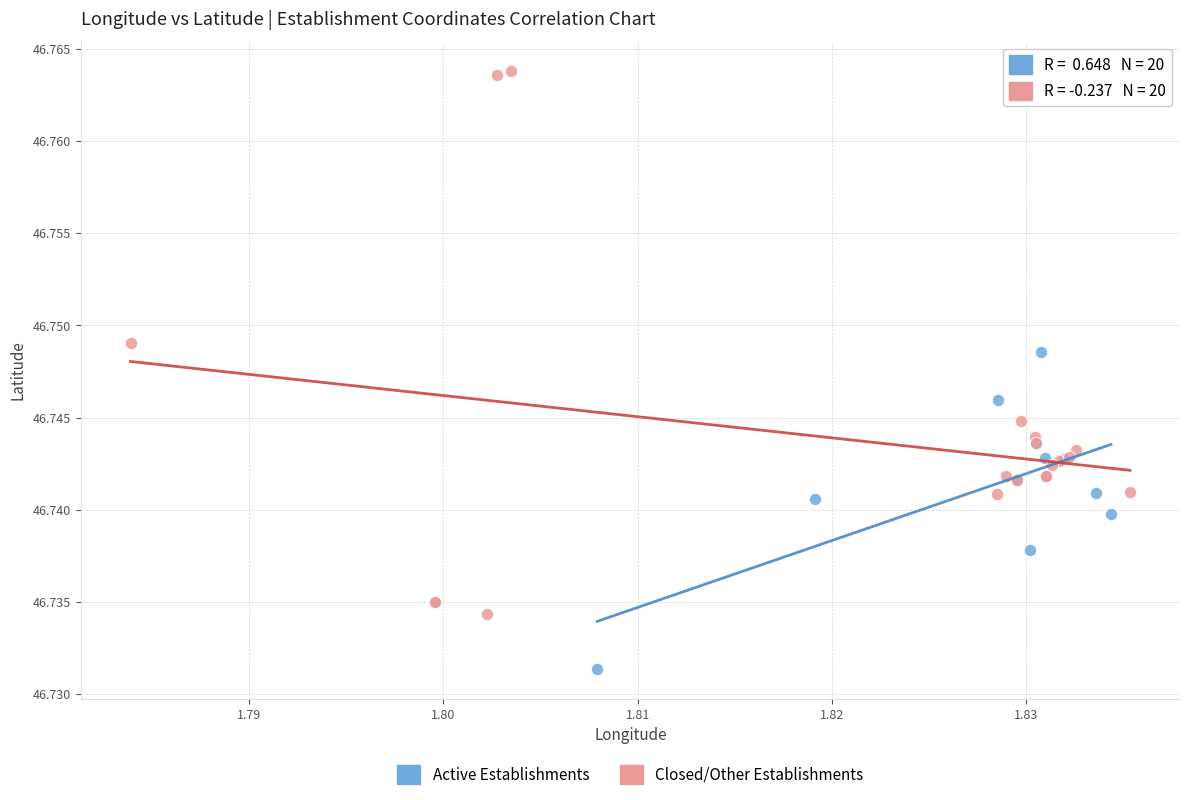

What are all the series names shown in the legend?

Active Establishments, Closed/Other Establishments